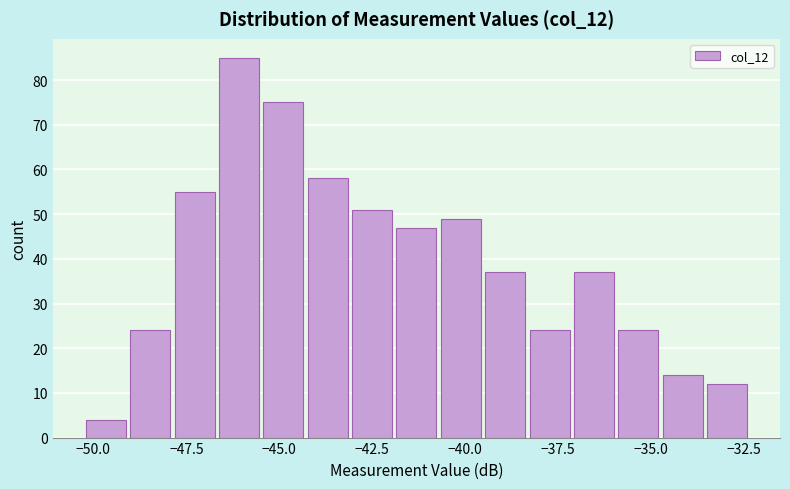

Around what value on the x-axis is the tallest bar? Give the approximate position of its centre, as read against the axis.

-46.0